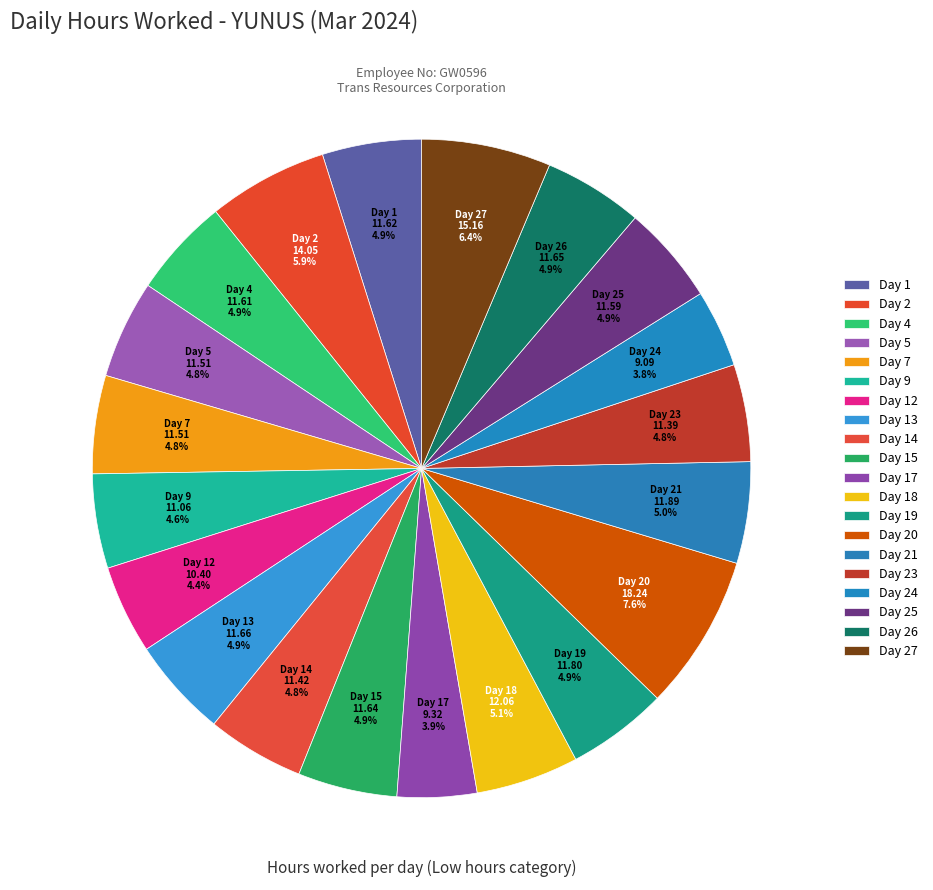

Count the number of slices in the pie.

20